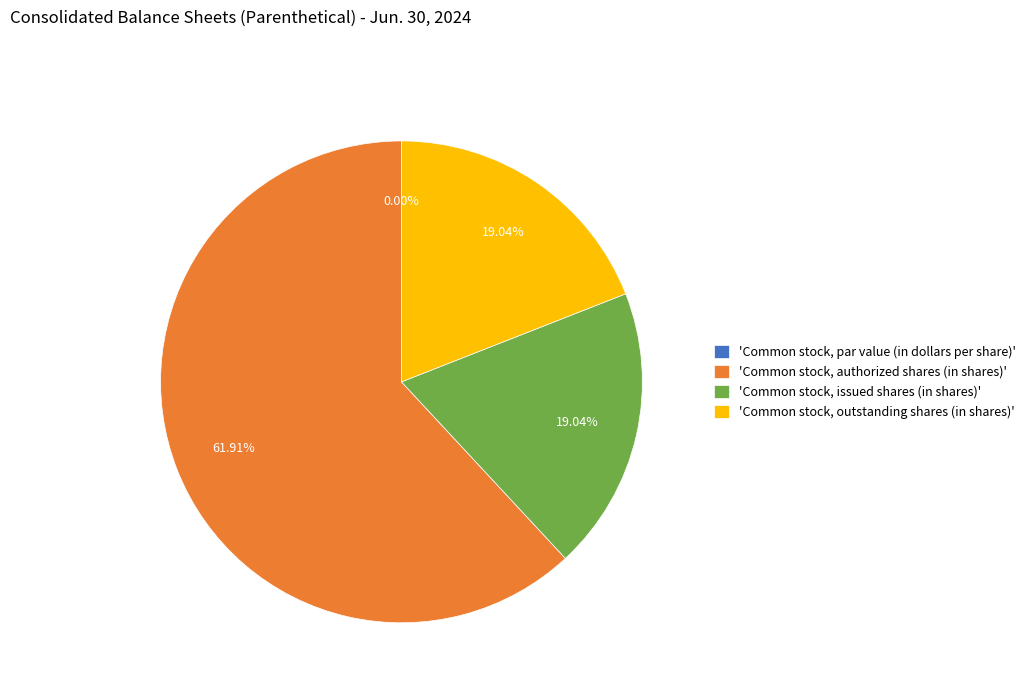

Is the sum of Common stock, par value (in dollars per share) and Common stock, authorized shares (in shares) greater than half?

Yes